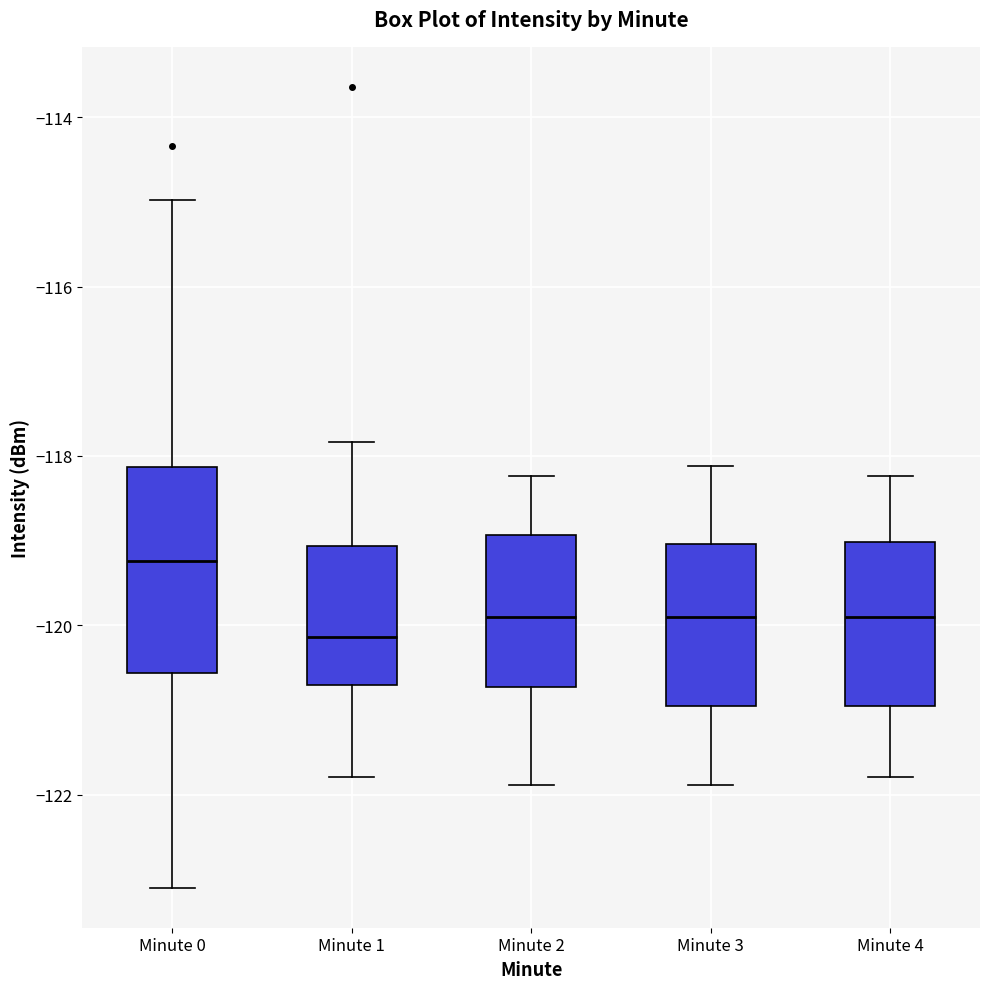

Which box's median line is the lowest?

Minute 1